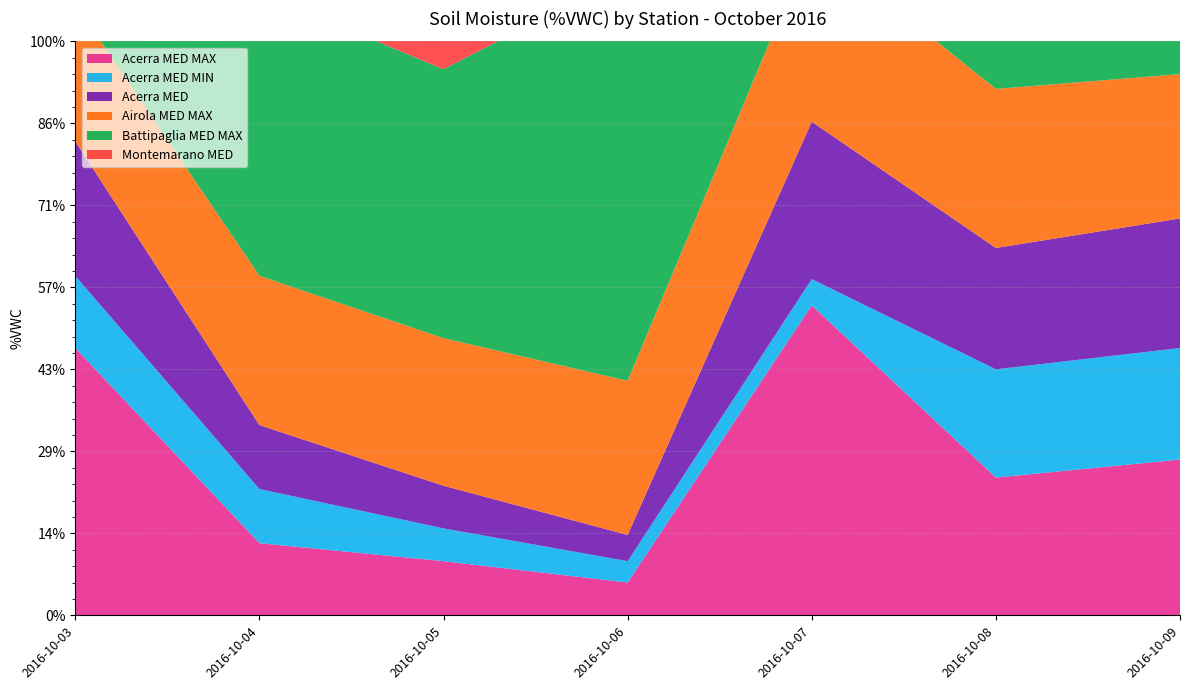

Reading left to right, extract all data points from this chart.

Acerra MED MAX: 16.3	4.4	3.3	2.0	18.9	8.4	9.5
Acerra MED MIN: 4.4	3.3	2.0	1.3	1.6	6.6	6.8
Acerra MED: 8.2	3.9	2.6	1.6	9.6	7.4	7.9
Airola MED MAX: 8.4	9.1	9.0	9.4	11.0	9.7	8.8
Battipaglia MED MAX: 18.4	17.3	16.4	24.8	27.7	21.8	24.0
Montemarano MED: 4.3	4.4	5.0	4.6	7.1	5.6	6.1